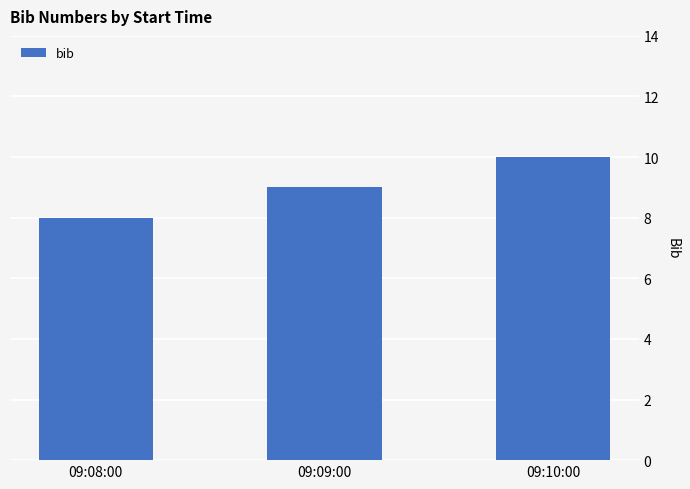

What is the change in value from 09:09:00 to 09:10:00?

+1